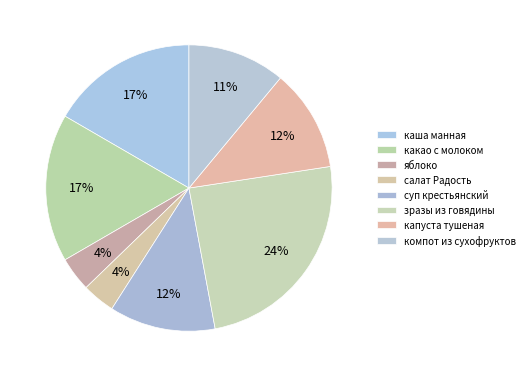

Count the number of slices in the pie.

8